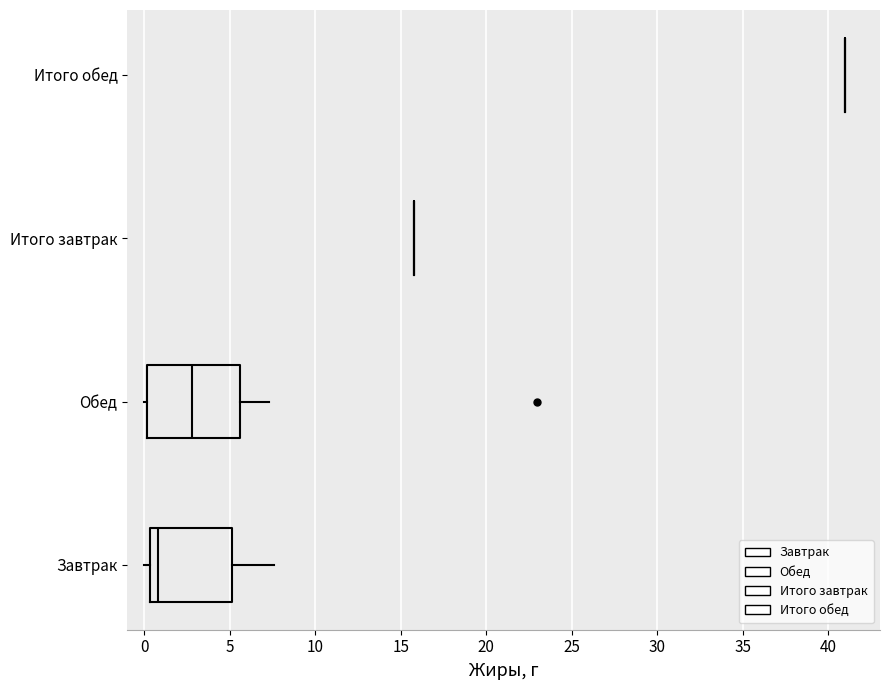

Reading bottom to top, read every box against the x-axis: the position of its median line, the range the box covers, and the ends of its whiskers. The values are not printed on the chart, so give them approximately, as read against the axis.

Завтрак: median 1.0, box 0.5 to 5.0, whiskers 0.0 to 7.5
Обед: median 3.0, box 0.0 to 5.5, whiskers 0.0 (just left of the box's left edge) to 7.5
Итого завтрак: box collapsed to a line at 16.0, whiskers 16.0 to 16.0
Итого обед: box collapsed to a line at 41.0, whiskers 41.0 to 41.0